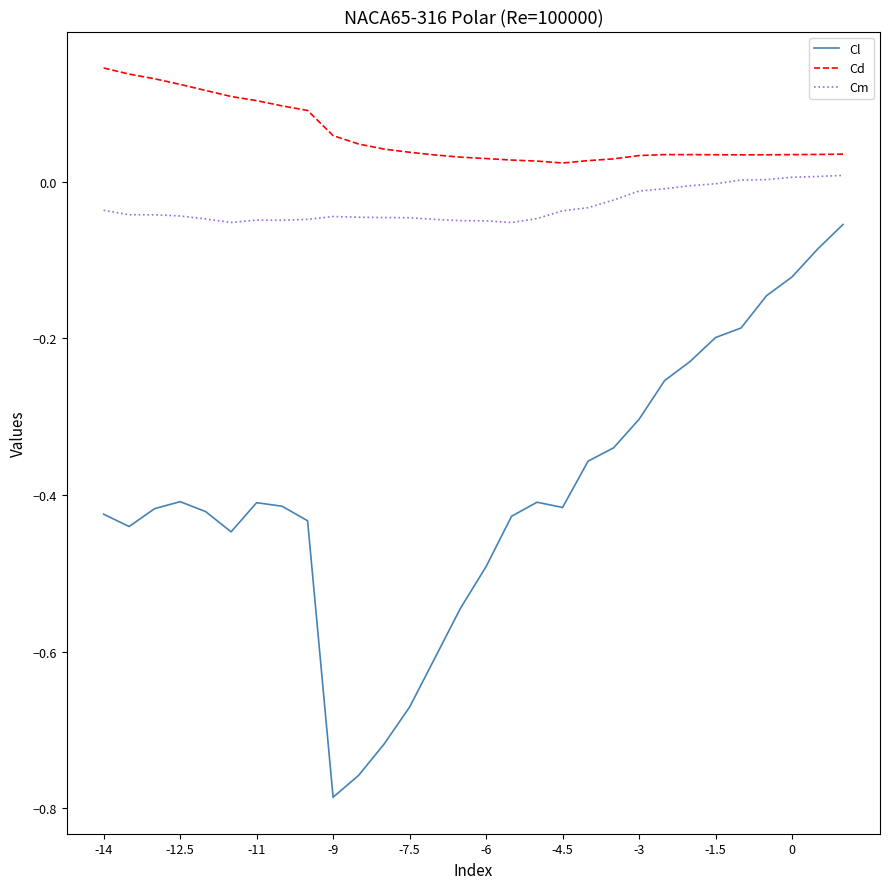

Which series has the largest total across all categories?

Cd